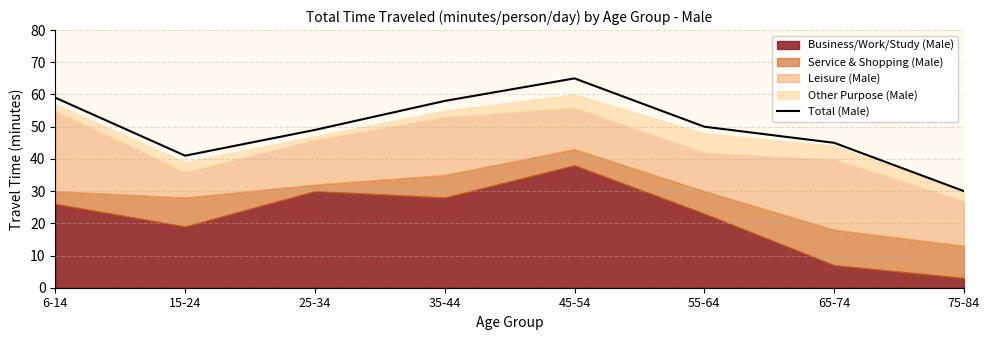

How many points are lower than both their immediate neighbors (excluding endpoints)?

1